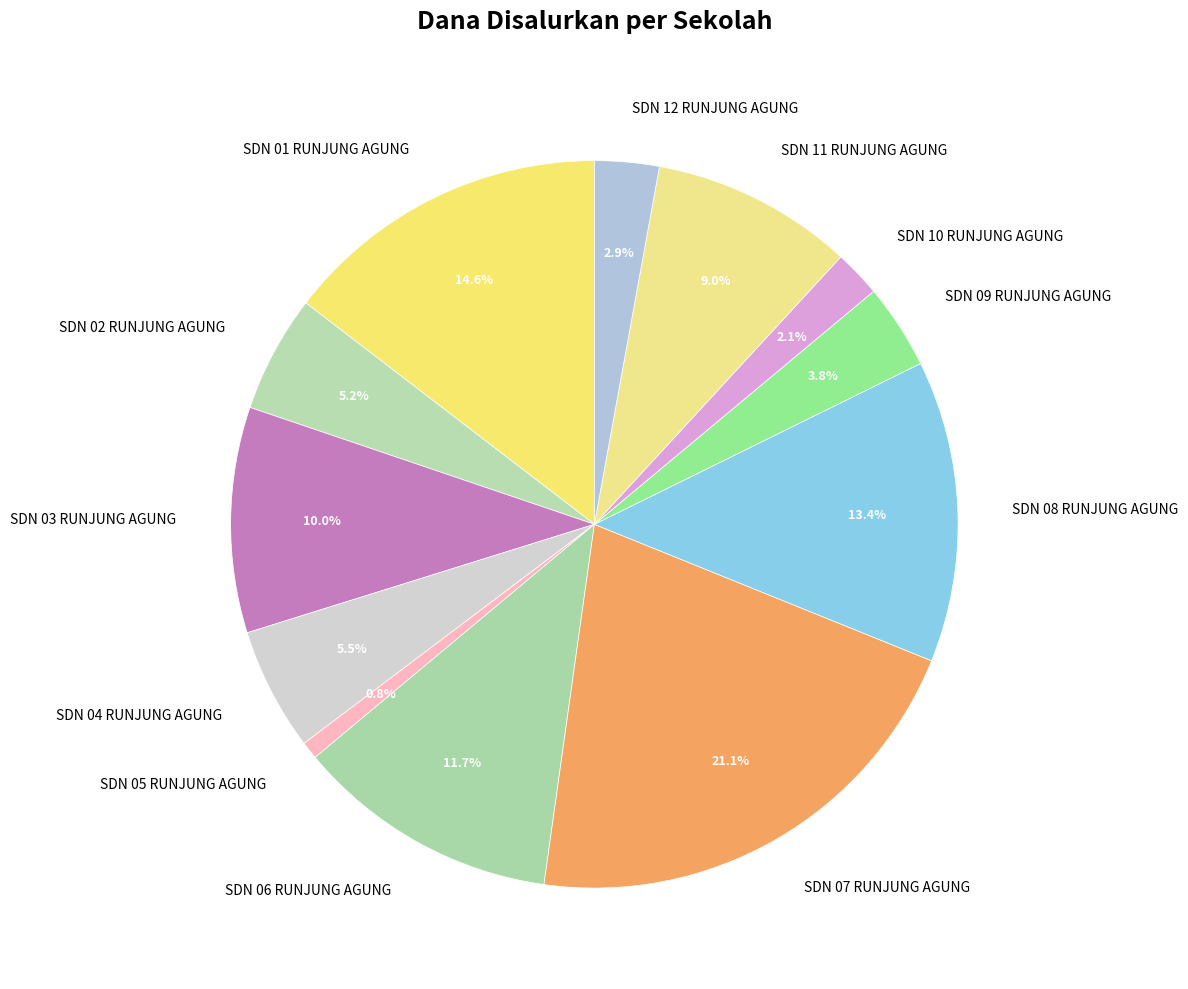

Combined, do SDN 06 RUNJUNG AGUNG and SDN 07 RUNJUNG AGUNG account for over 50%?

No